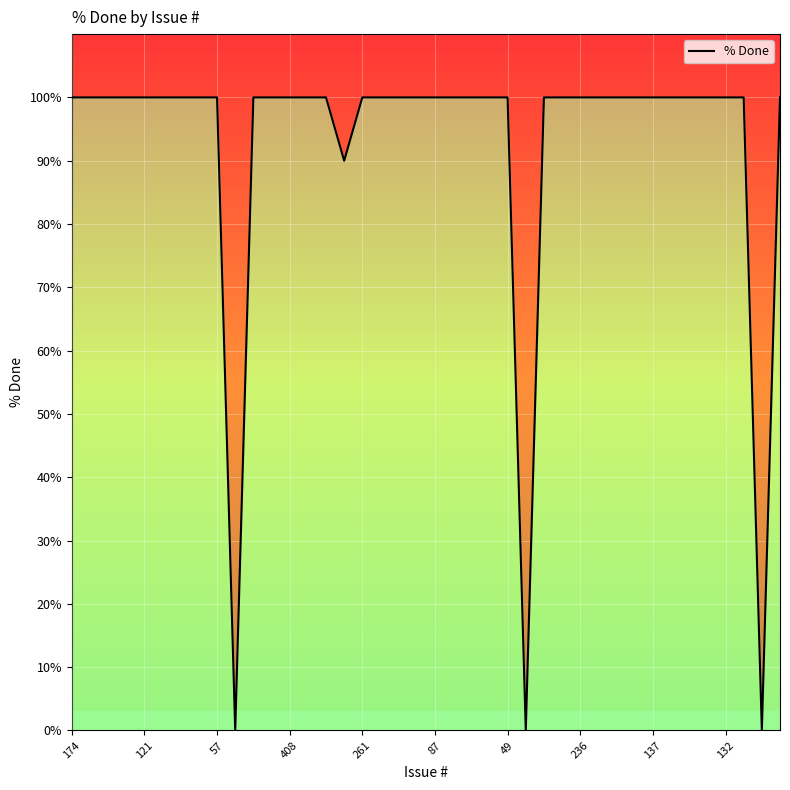

What is the label of the 29th point from the right?

11